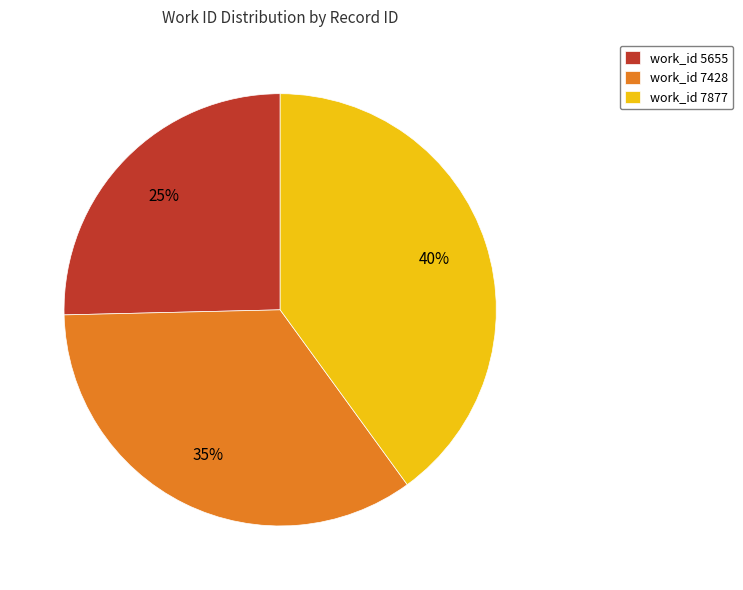

Approximately how many times larger is the value at work_id 5655 compared to work_id 7428?

0.7